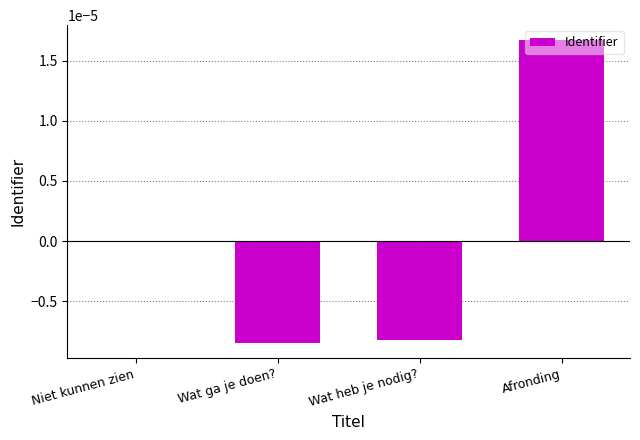

Are the bars horizontal?

No